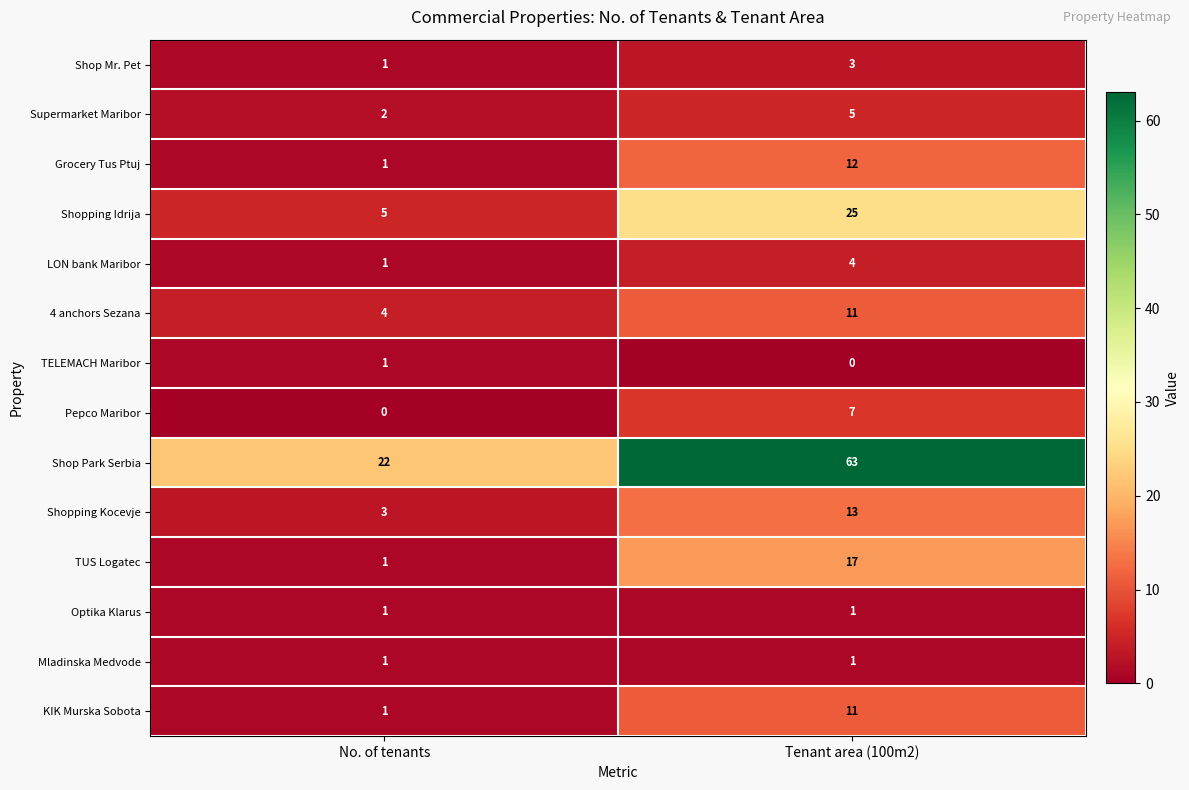

What is the difference between the maximum and minimum values in the Grocery Tus Ptuj series?

11